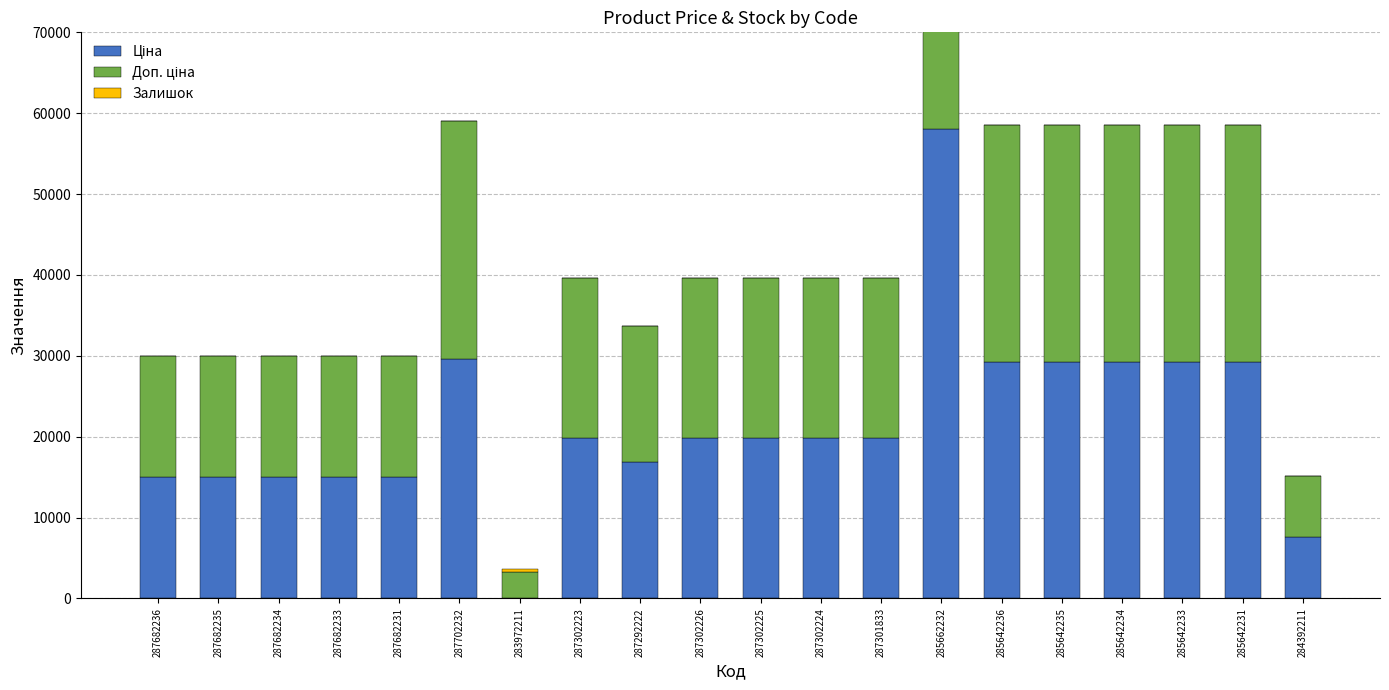

What is the greatest value displayed?

58037.0